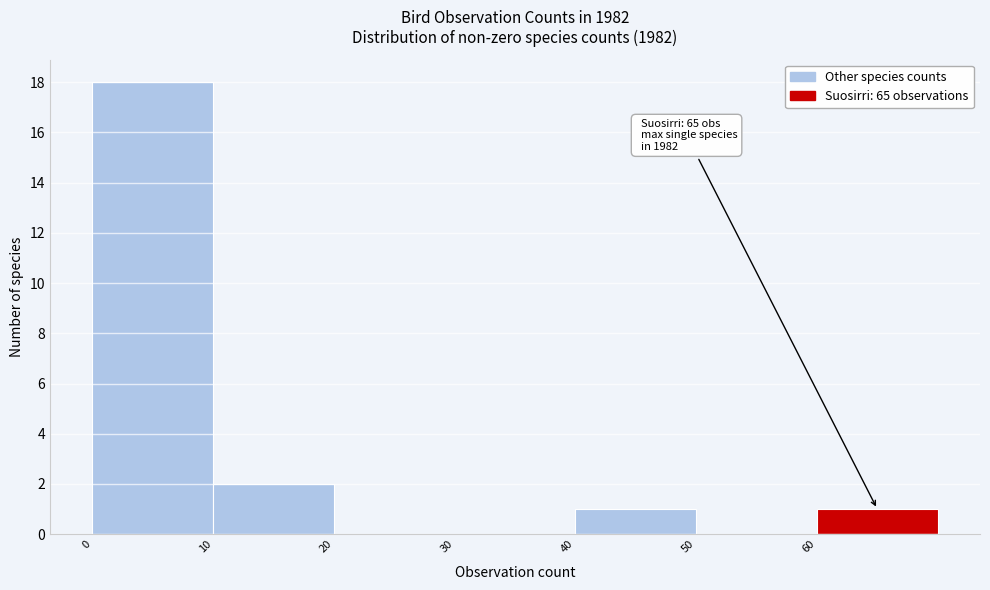

Over which range of the x-axis is the bar tallest?

0 to 10